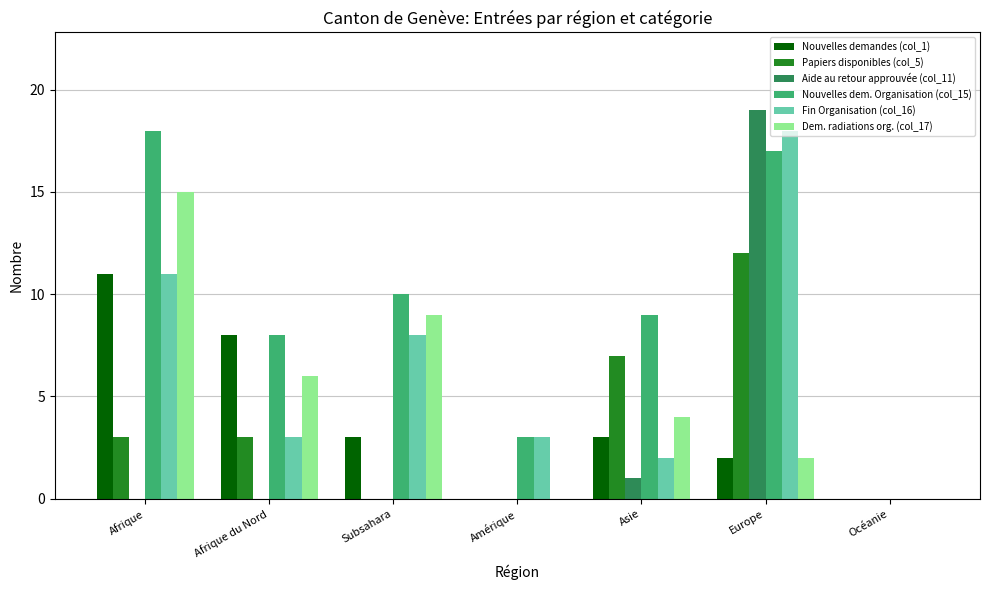

What is the maximum value shown in the chart?

19